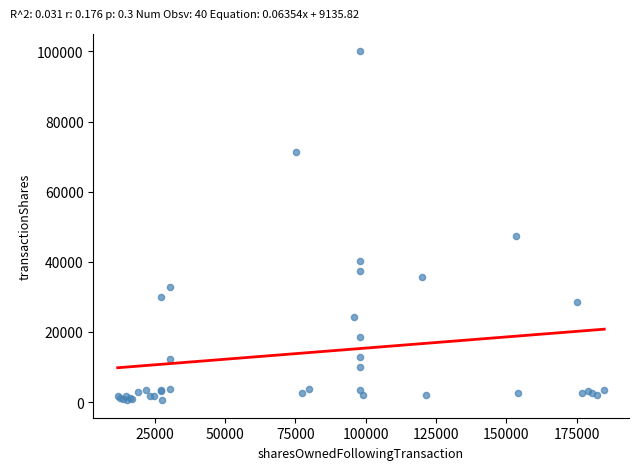

What Y value in the scatter plot is closest to 50312?

47303